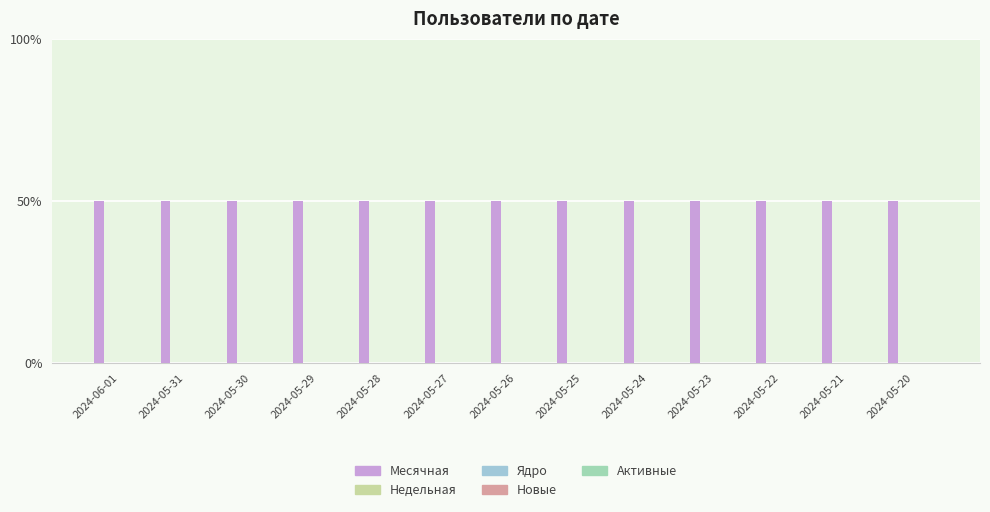

Reading left to right, extract all data points from this chart.

Месячная: 2024-06-01=1	2024-05-31=1	2024-05-30=1	2024-05-29=1	2024-05-28=1	2024-05-27=1	2024-05-26=1	2024-05-25=1	2024-05-24=1	2024-05-23=1	2024-05-22=1	2024-05-21=1	2024-05-20=1
Недельная: 2024-06-01=0	2024-05-31=0	2024-05-30=0	2024-05-29=0	2024-05-28=0	2024-05-27=0	2024-05-26=0	2024-05-25=0	2024-05-24=0	2024-05-23=0	2024-05-22=0	2024-05-21=0	2024-05-20=0
Ядро: 2024-06-01=0	2024-05-31=0	2024-05-30=0	2024-05-29=0	2024-05-28=0	2024-05-27=0	2024-05-26=0	2024-05-25=0	2024-05-24=0	2024-05-23=0	2024-05-22=0	2024-05-21=0	2024-05-20=0
Новые: 2024-06-01=0	2024-05-31=0	2024-05-30=0	2024-05-29=0	2024-05-28=0	2024-05-27=0	2024-05-26=0	2024-05-25=0	2024-05-24=0	2024-05-23=0	2024-05-22=0	2024-05-21=0	2024-05-20=0
Активные: 2024-06-01=0	2024-05-31=0	2024-05-30=0	2024-05-29=0	2024-05-28=0	2024-05-27=0	2024-05-26=0	2024-05-25=0	2024-05-24=0	2024-05-23=0	2024-05-22=0	2024-05-21=0	2024-05-20=0